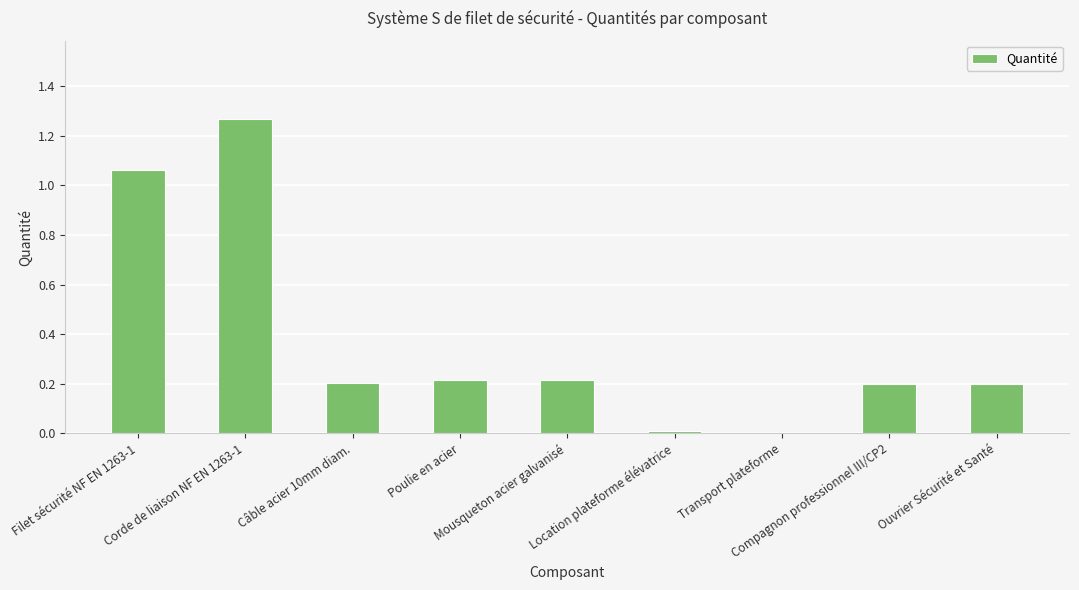

Count the number of data series in this chart.

1